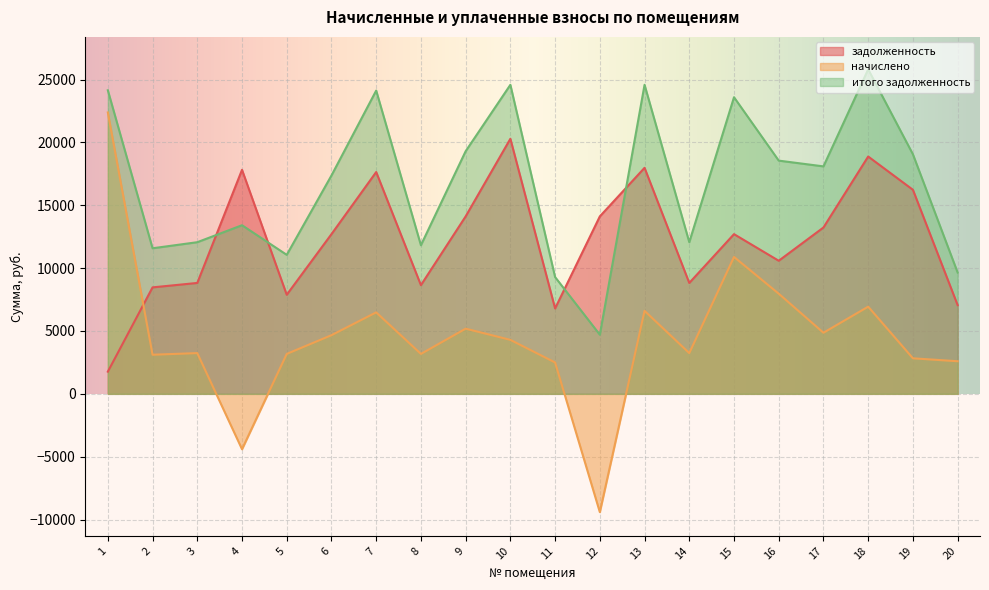

List the series in order of their peak value, highest first.

итого задолженность, начислено, задолженность